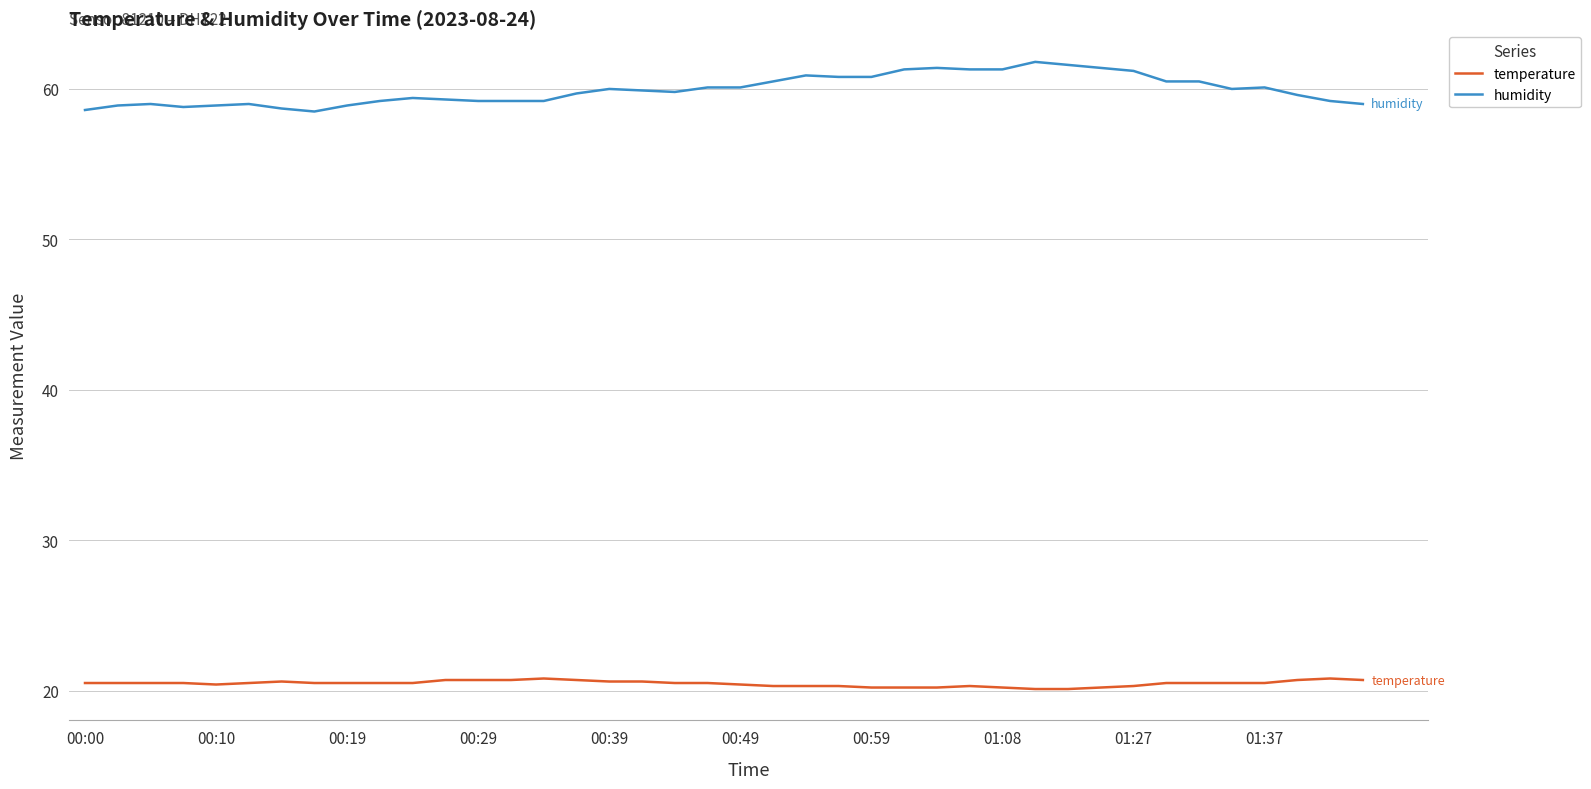

Which series has the largest total across all categories?

humidity